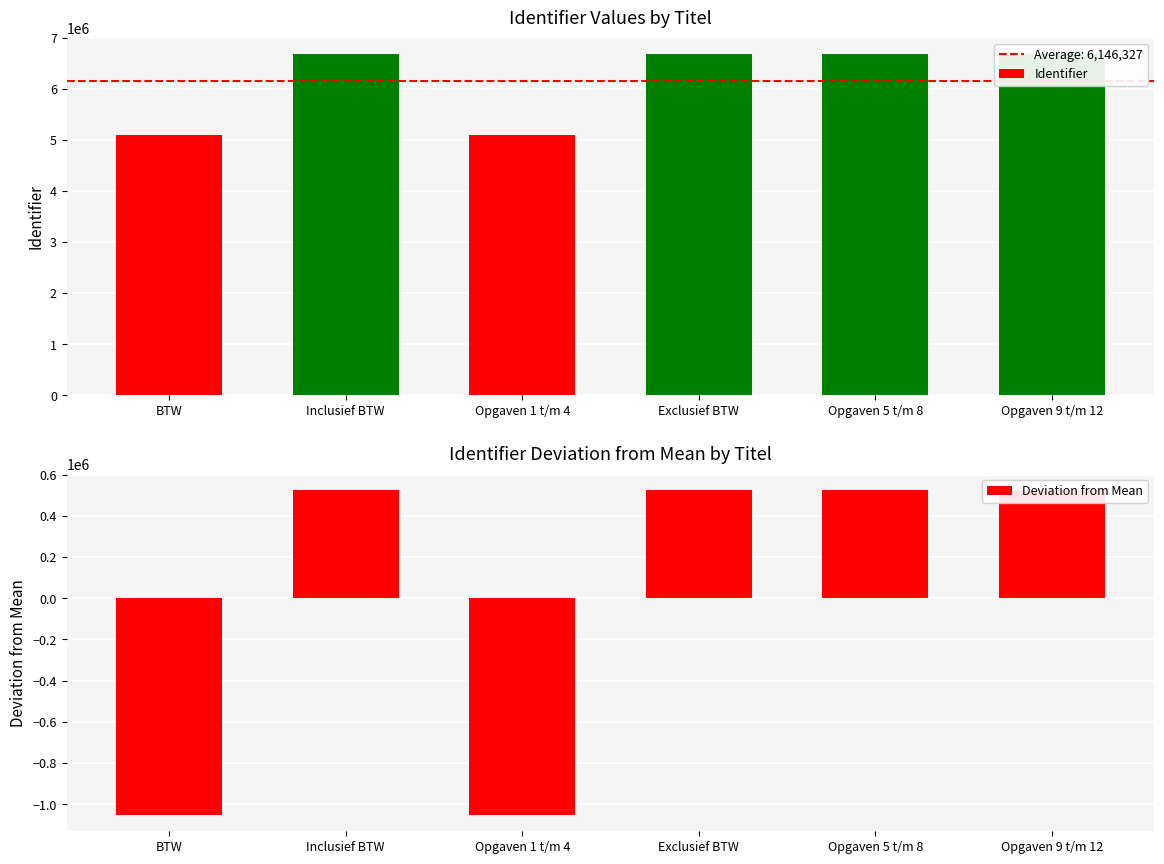

Rank the categories by Identifier value from lowest to highest.

BTW, Opgaven 1 t/m 4, Inclusief BTW, Exclusief BTW, Opgaven 5 t/m 8, Opgaven 9 t/m 12